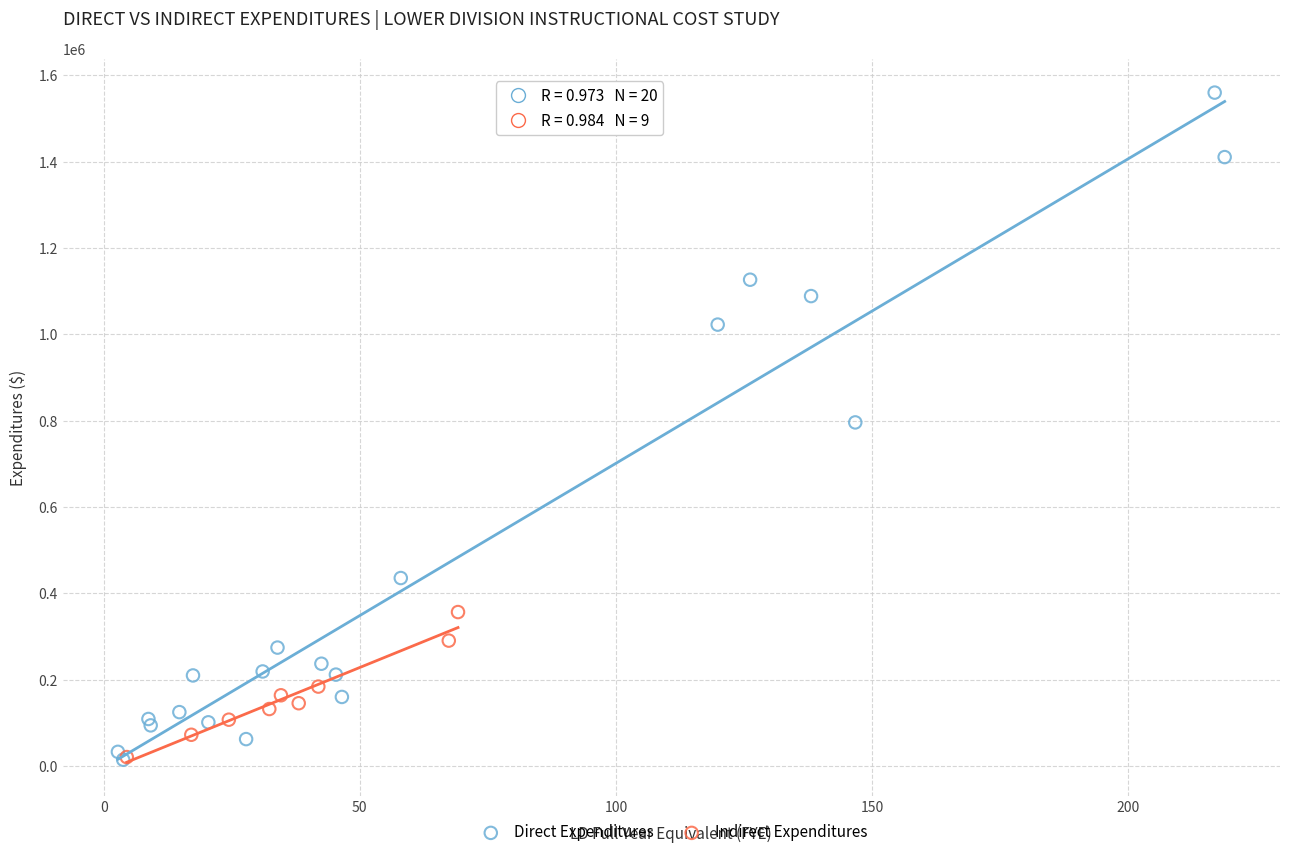

Which series has the largest Y range (max minus min)?

Direct Expenditures